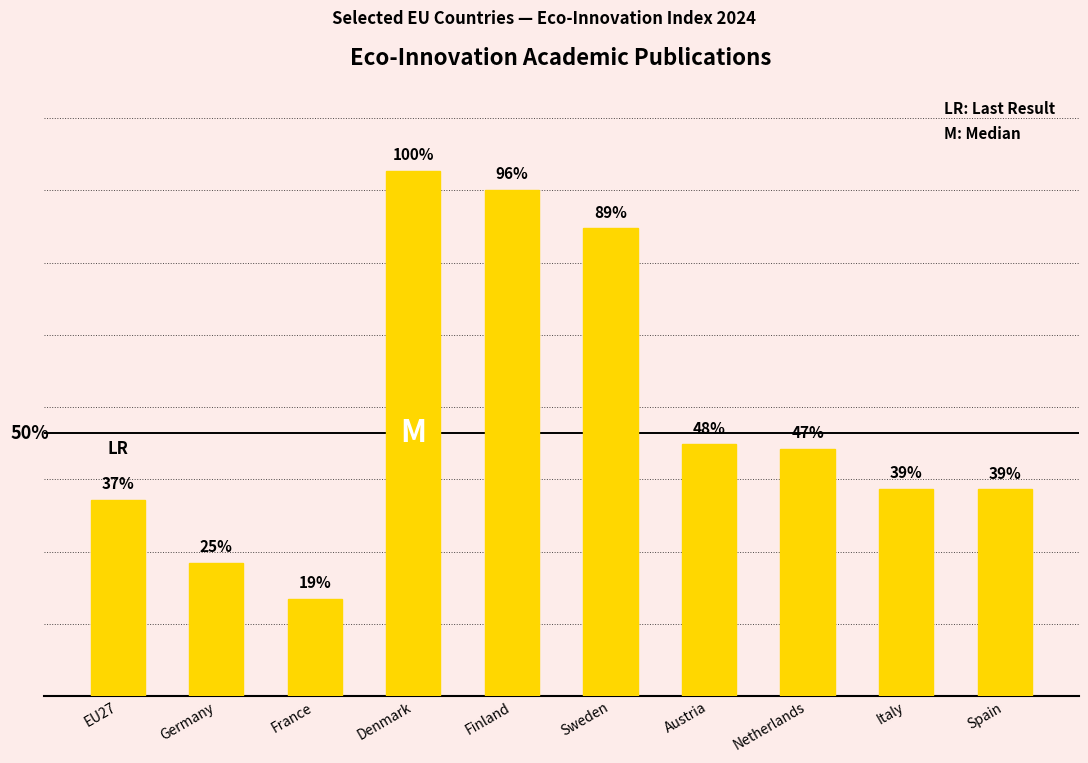

What position from the right is Sweden?

5